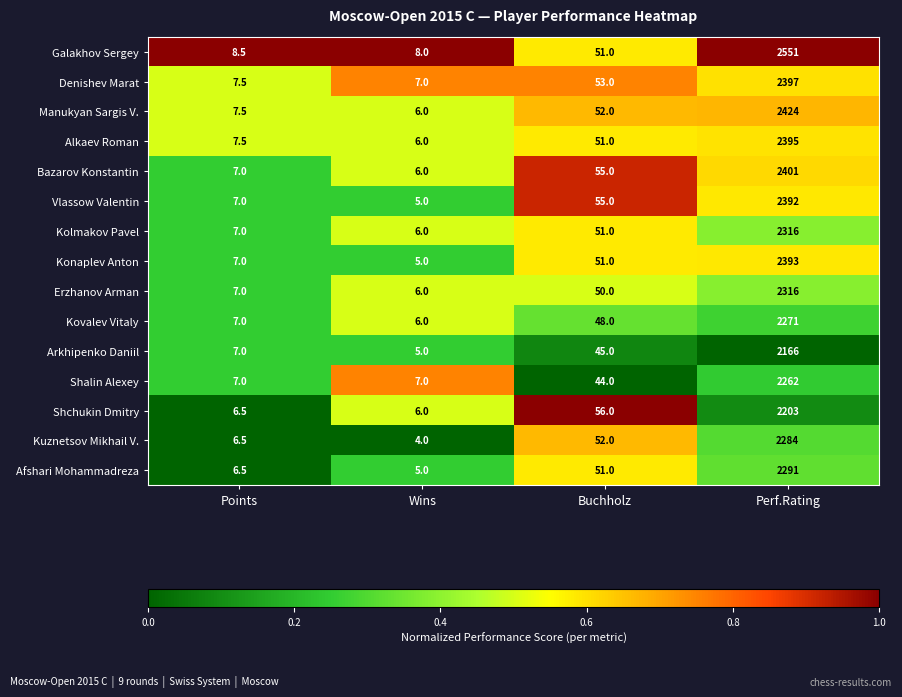

What is the difference between the highest and lowest values at Wins?

4.0